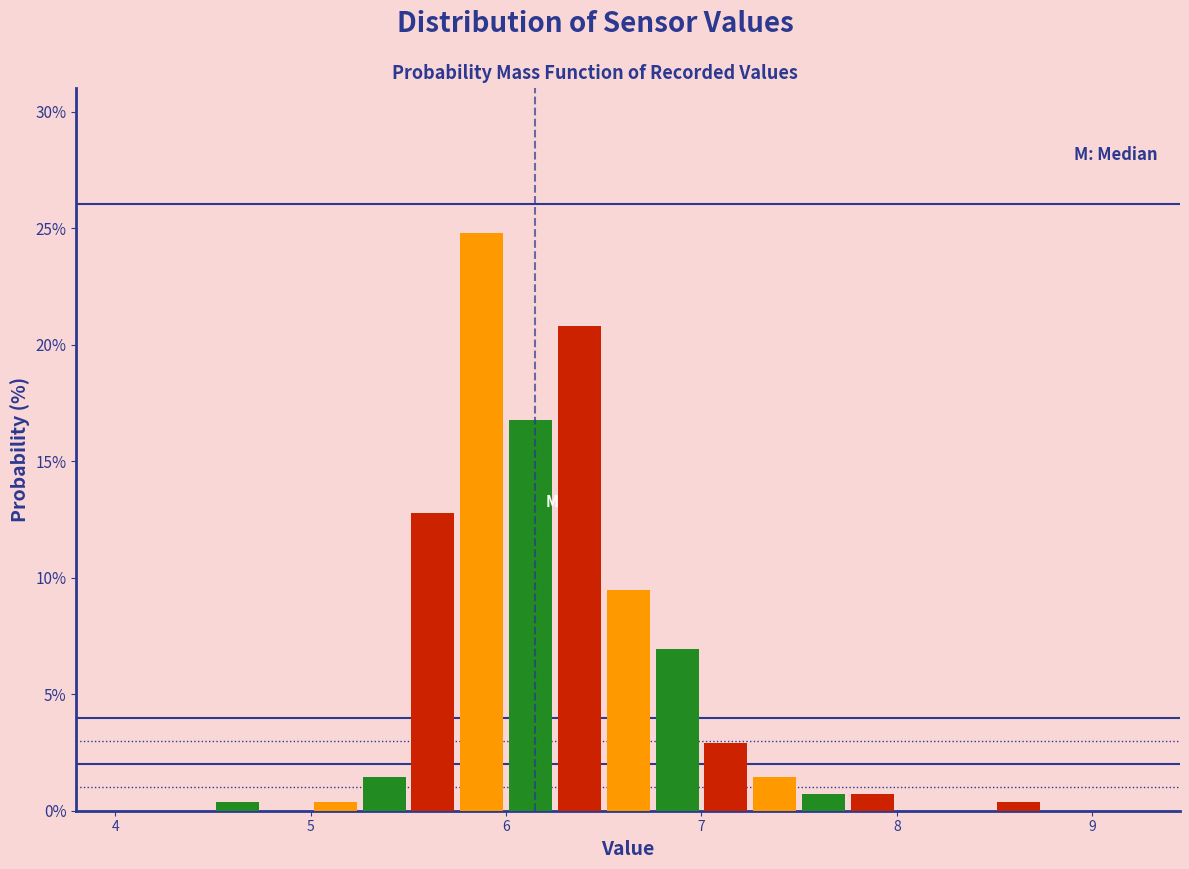

Around what value on the x-axis is the tallest bar? Give the approximate position of its centre, as read against the axis.

5.9